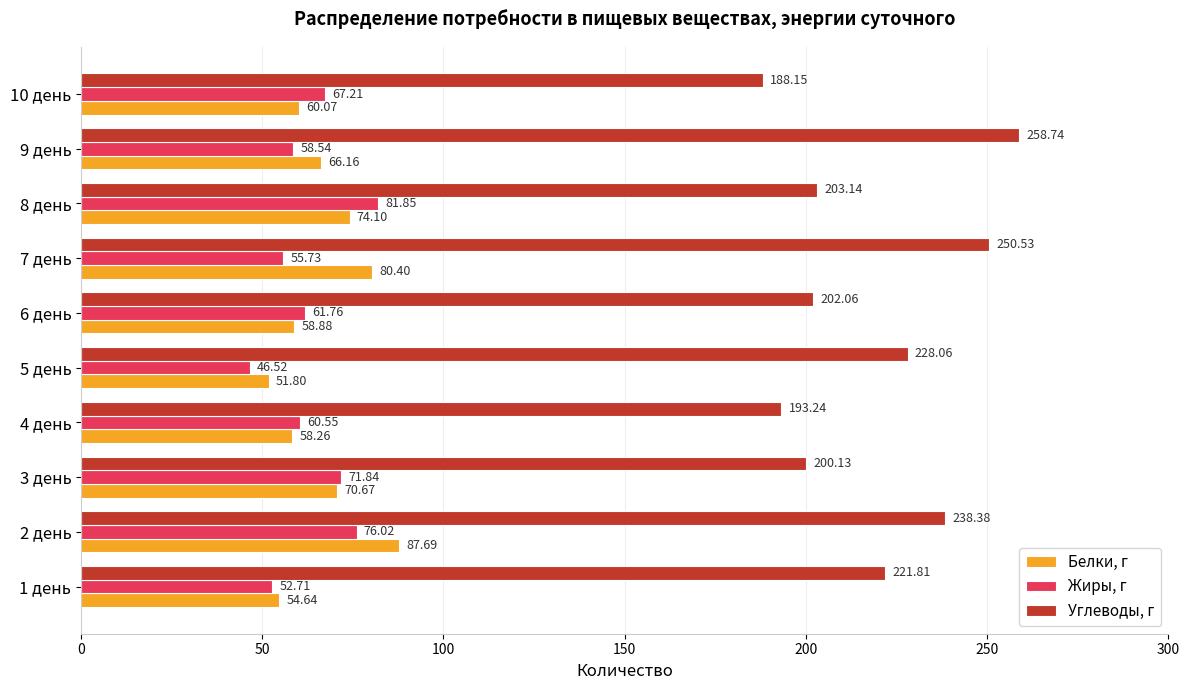

What is the sum of the Жиры, г values at 2 день and 5 день?

122.5